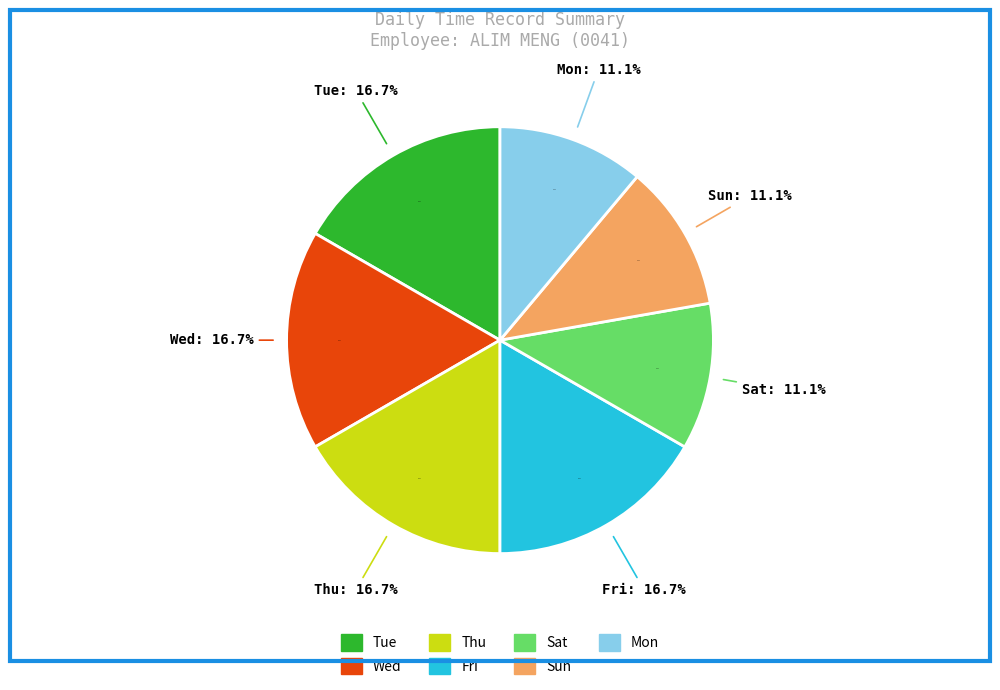

Count the number of slices in the pie.

6